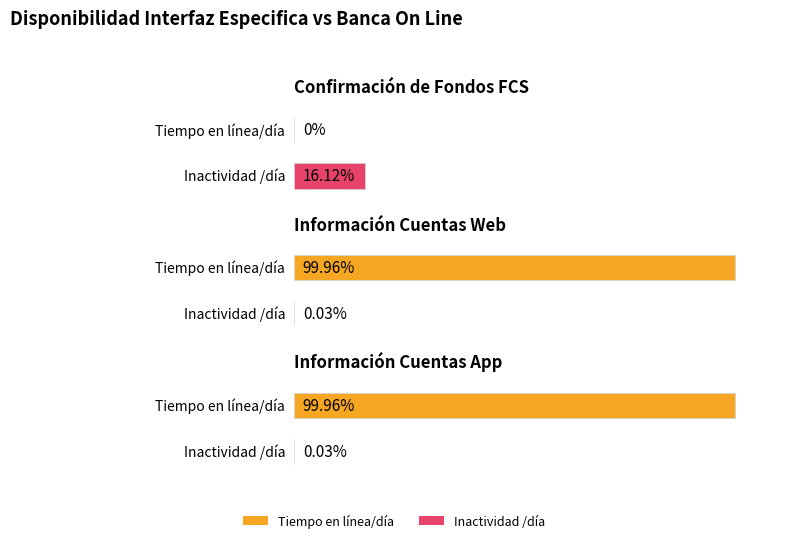

Which series has the largest total across all categories?

Tiempo en línea/día